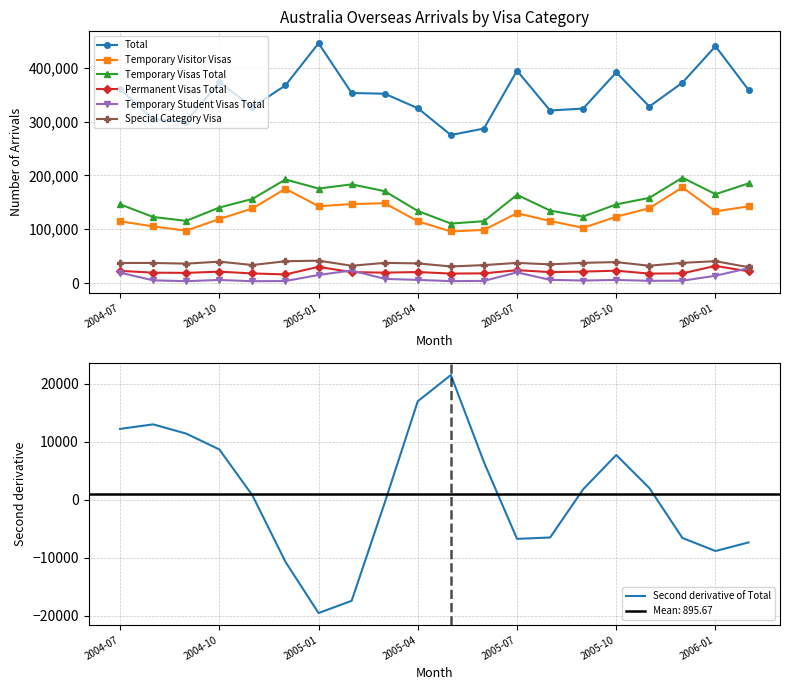

How many interior local valleys does the Temporary Student Visas Total series have?

5